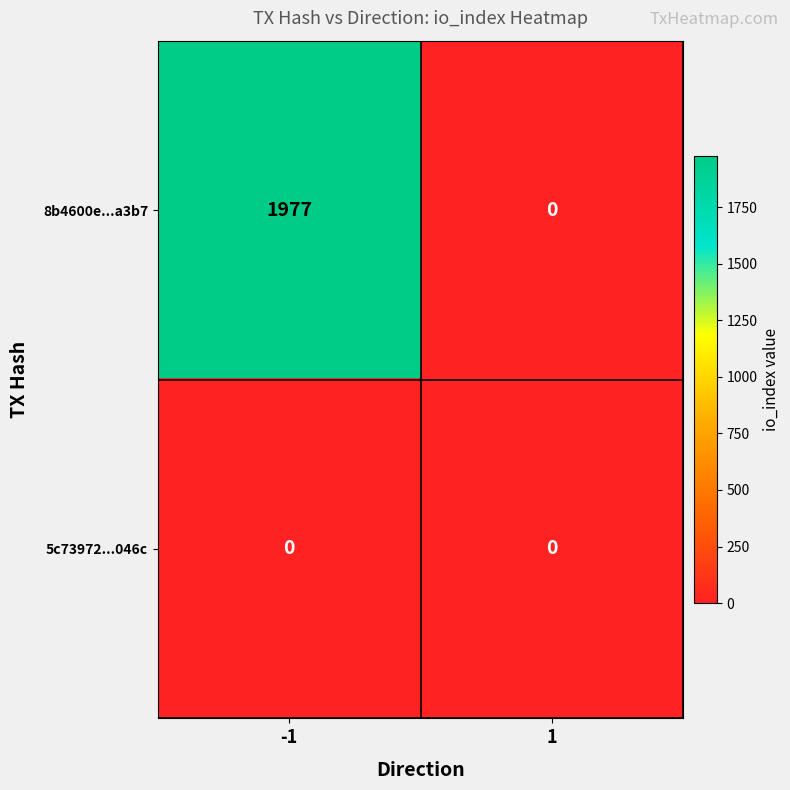

What is the difference between the highest and lowest values at -1?

1977